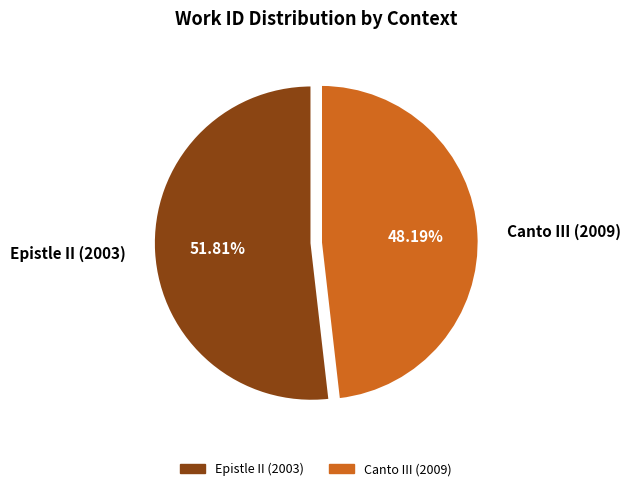

Count the number of slices in the pie.

2